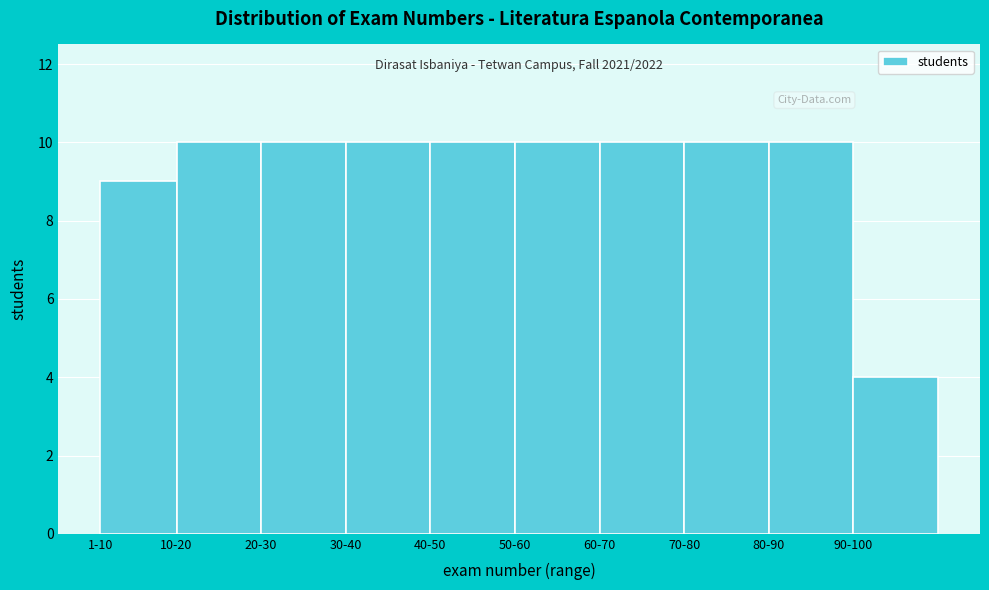

Reading left to right, transcribe all the data shown in this chart.

9	10	10	10	10	10	10	10	10	4